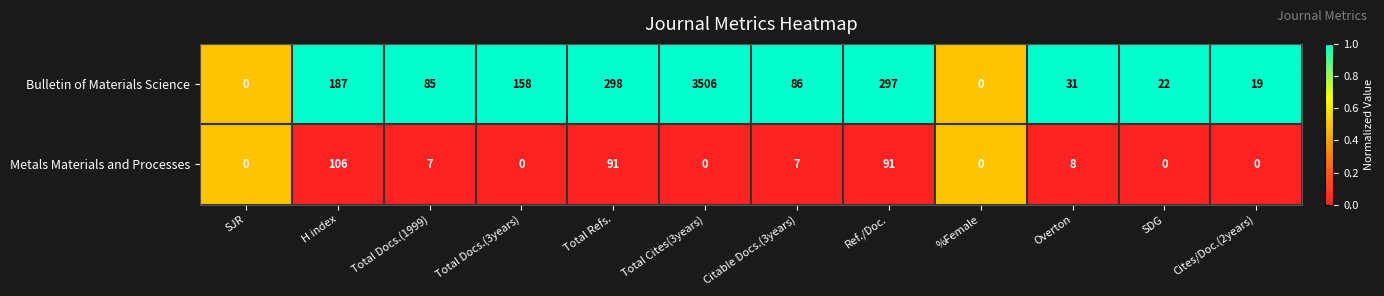

What is the highest value of the Bulletin of Materials Science series?

3506